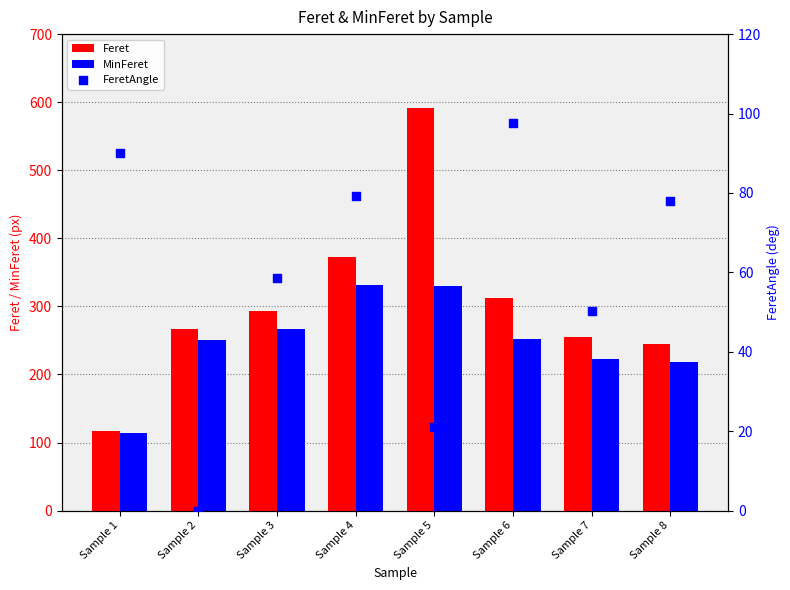

Which series contains the lowest Y value?

FeretAngle